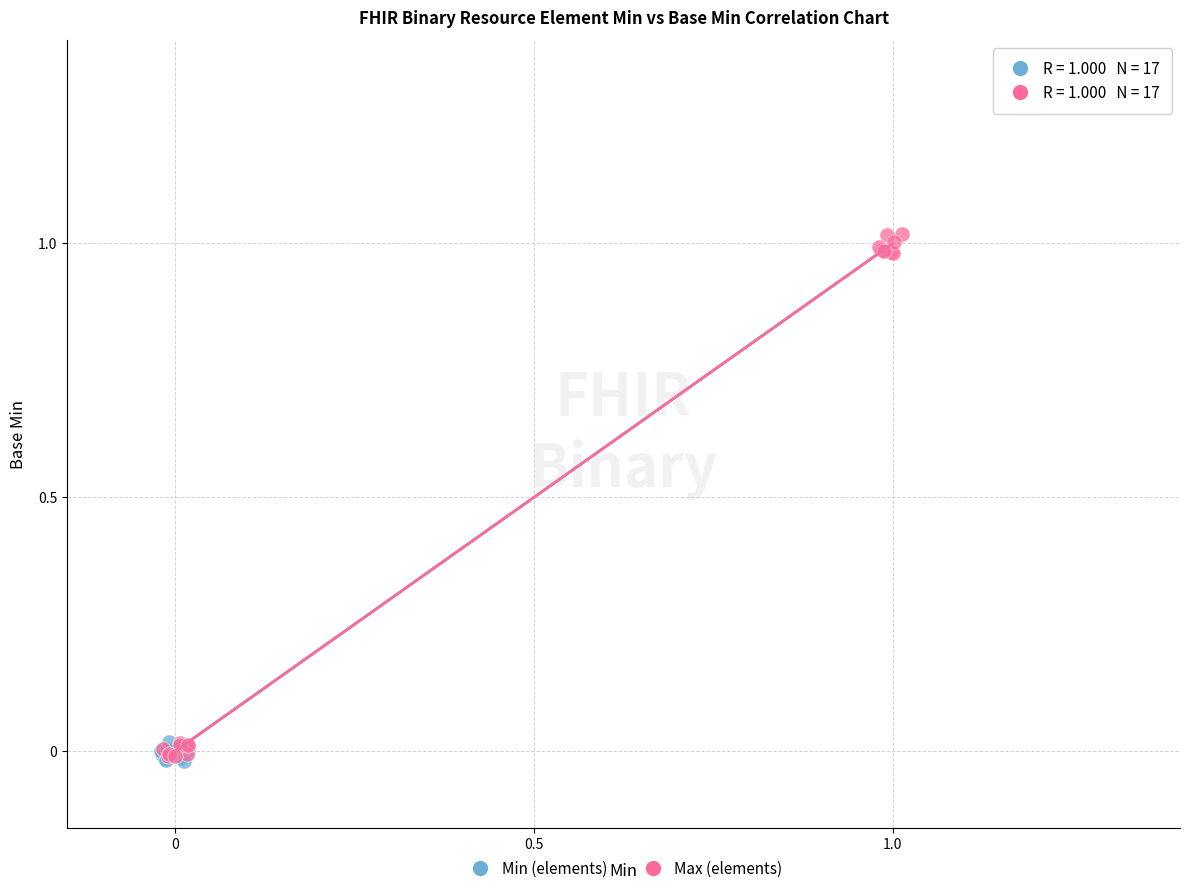

What are all the series names shown in the legend?

Min (elements), Max (elements)